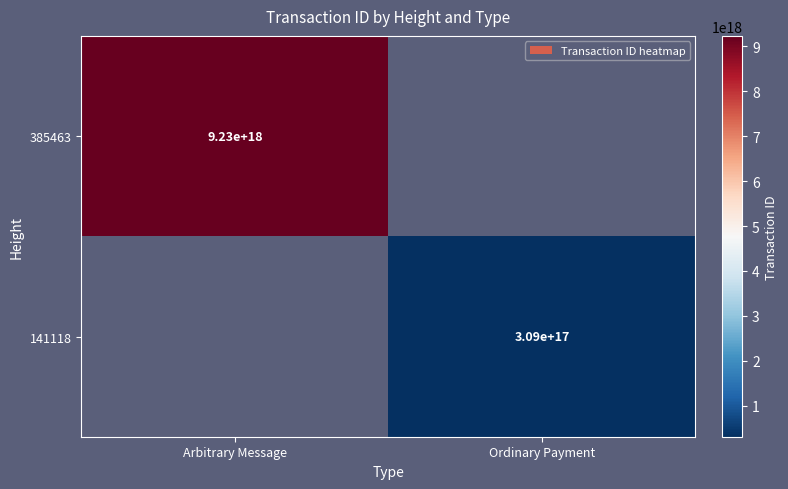

The value of 141118 at Ordinary Payment is 309000000000000000. True or false?

True